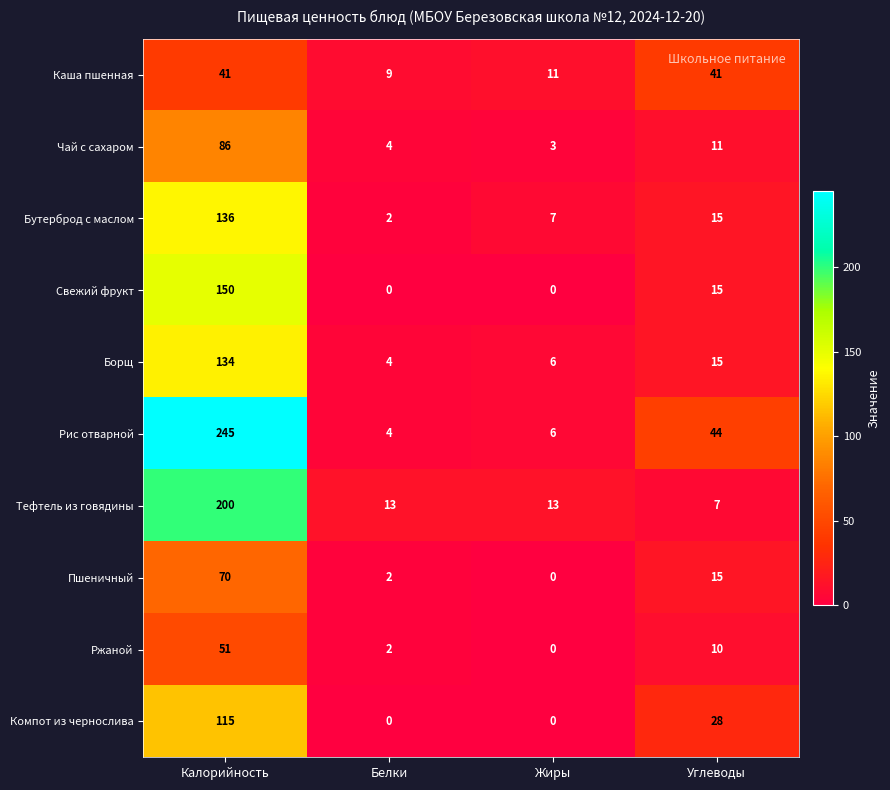

At Калорийность, list the series in order from largest to smallest.

Рис отварной, Тефтель из говядины, Свежий фрукт, Бутерброд с маслом, Борщ, Компот из чернослива, Чай с сахаром, Пшеничный, Ржаной, Каша пшенная